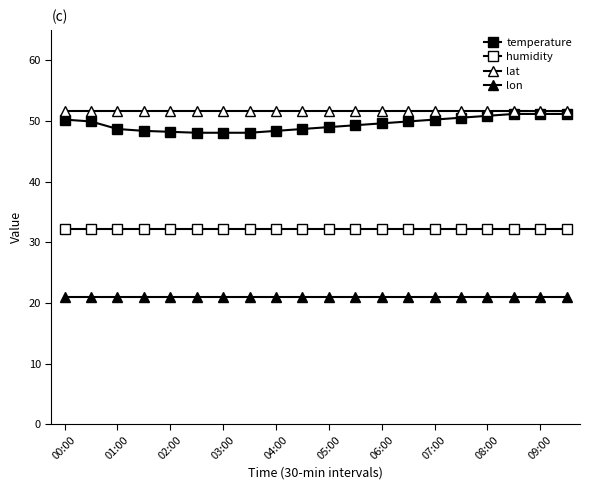

How many lines are shown in the chart?

4